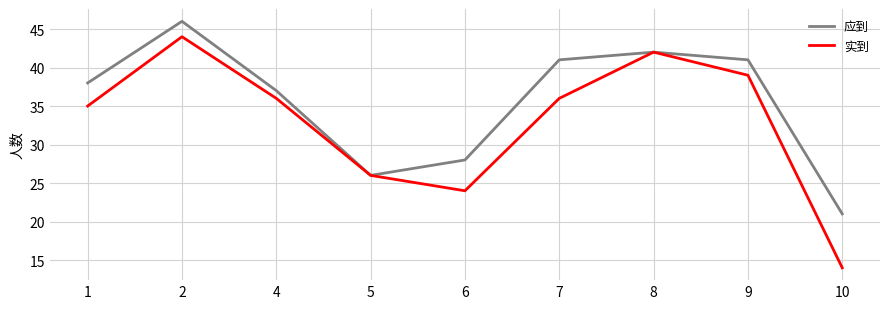

What is the total value across all series at 4?

73